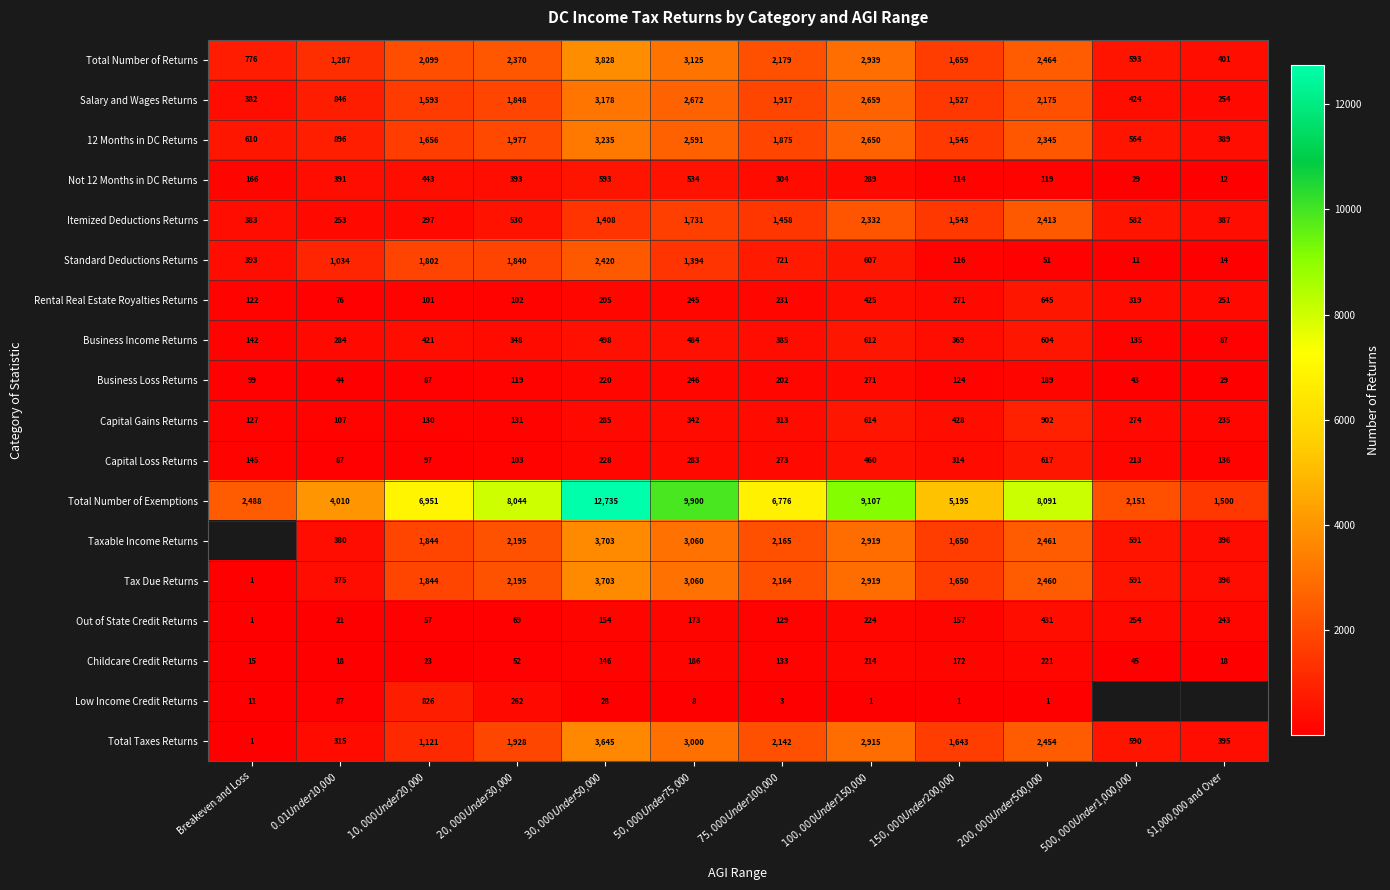

Is the value of Taxable Income Returns at $0.01 Under $10,000 greater than the value of Not 12 Months in DC Returns at $20,000 Under $30,000?

No